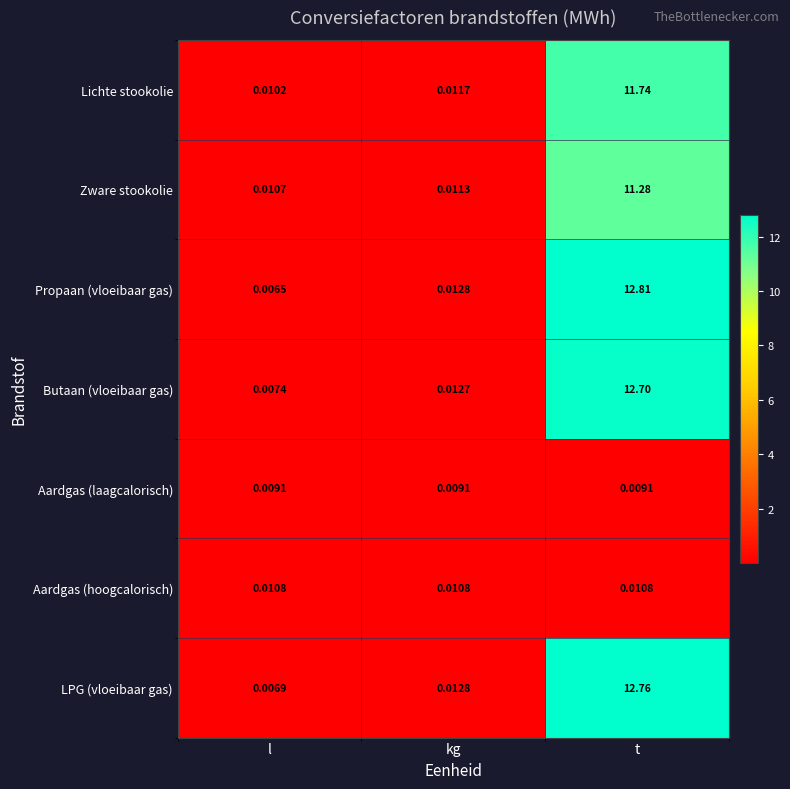

At which category is the sum across all series the highest?

t